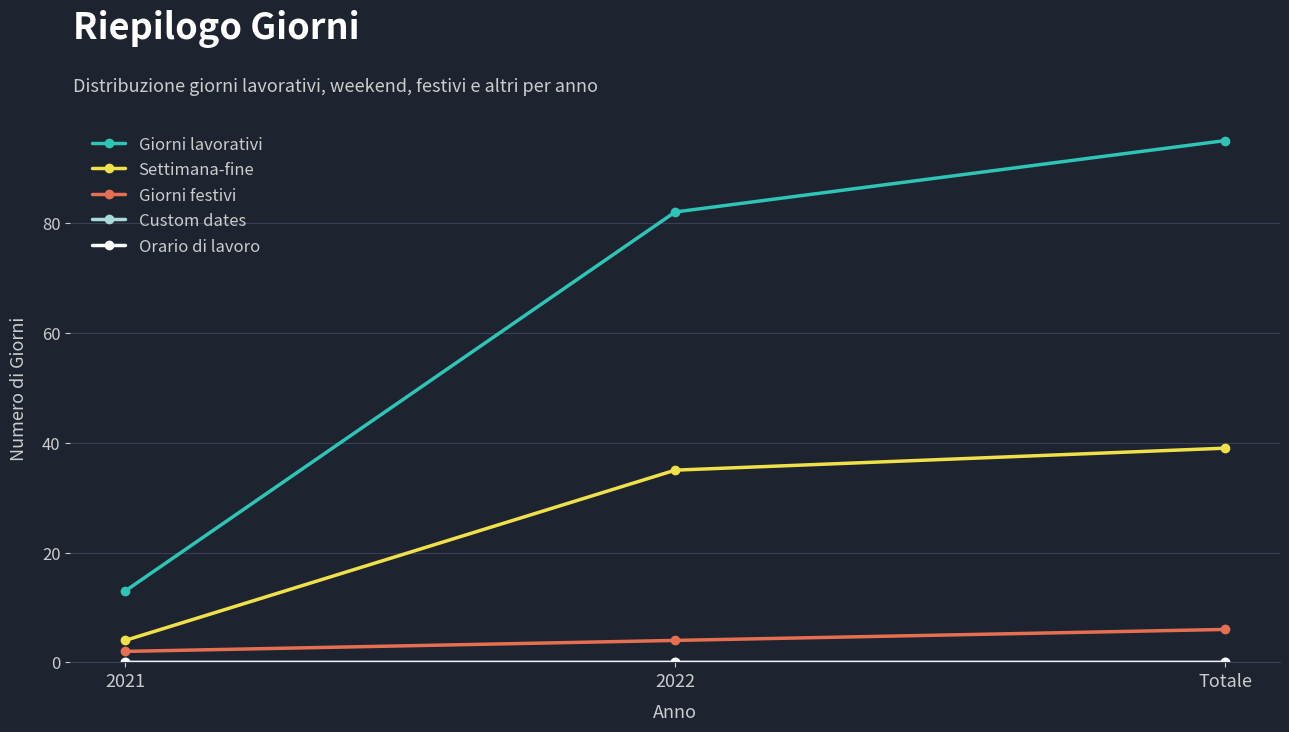

Is this an area chart (filled region under the line)?

No